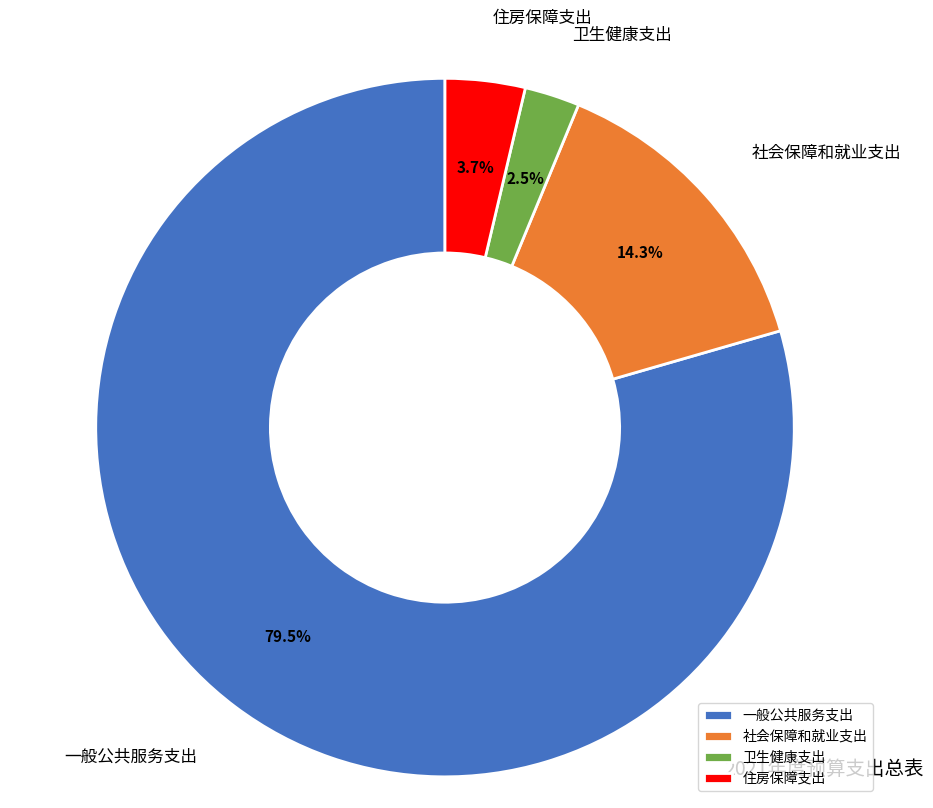

What portion of the pie excludes 一般公共服务支出?

20.5%